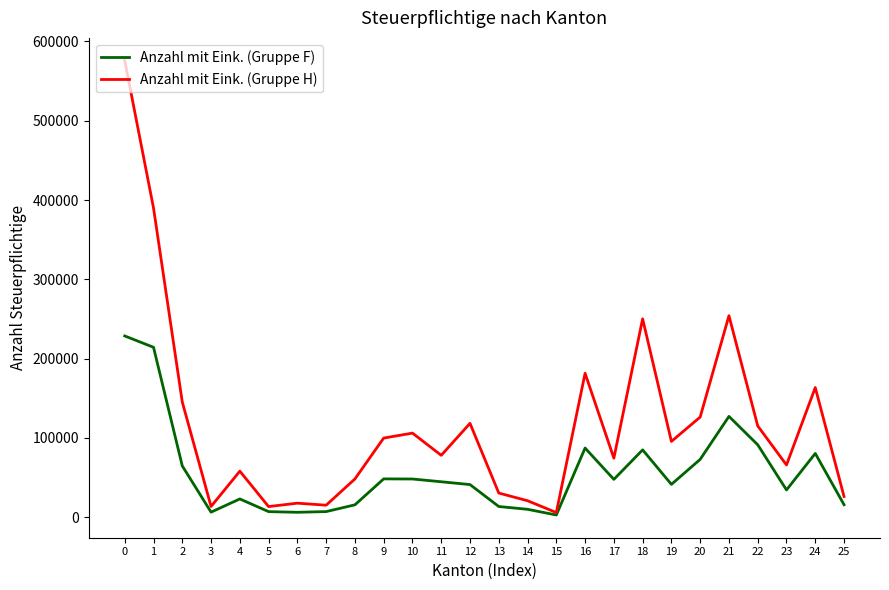

Is it true that Anzahl mit Eink. (Gruppe H) equals 809994 at 0?

False